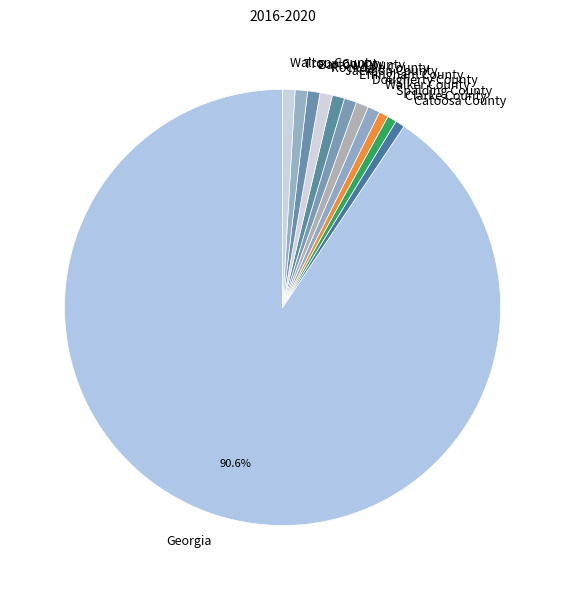

What is the largest slice in the pie chart?

Georgia